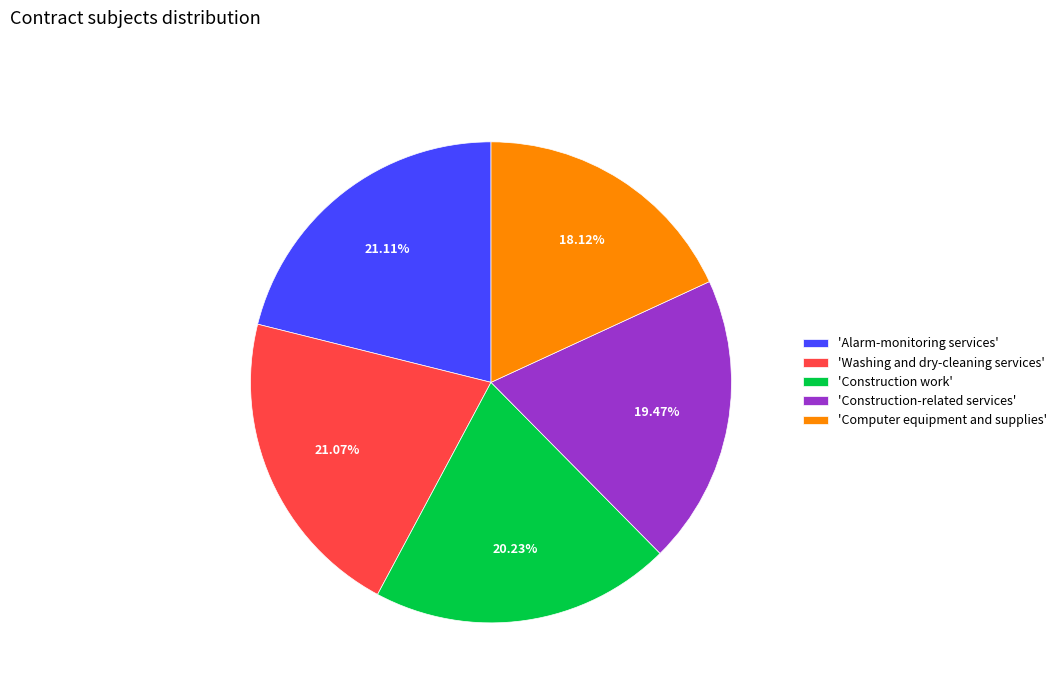

Is there a majority slice in this chart?

No